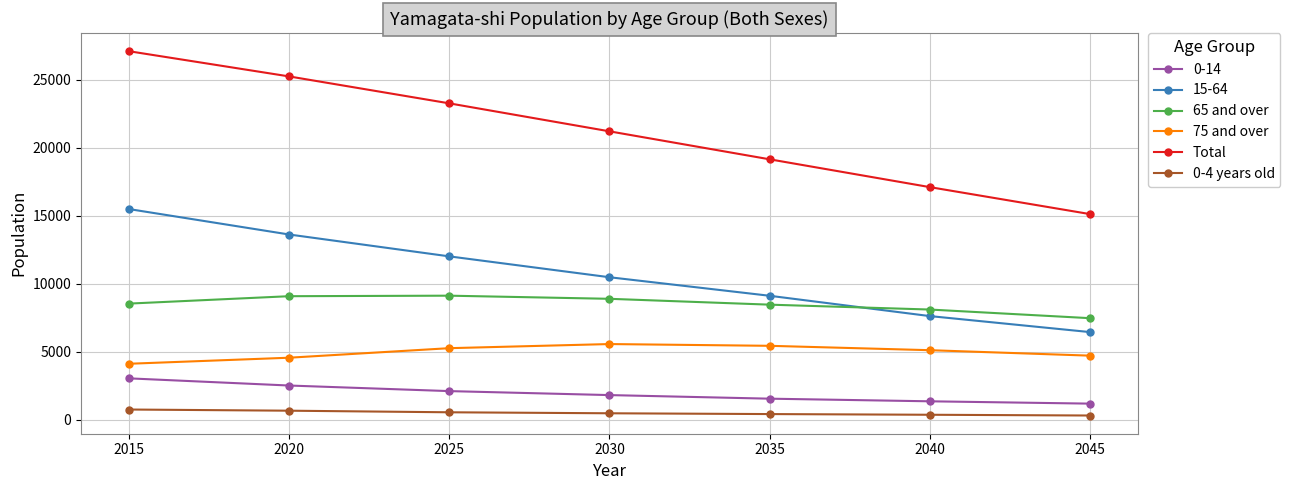

What is the difference between the highest and lowest values at 2045?

14816